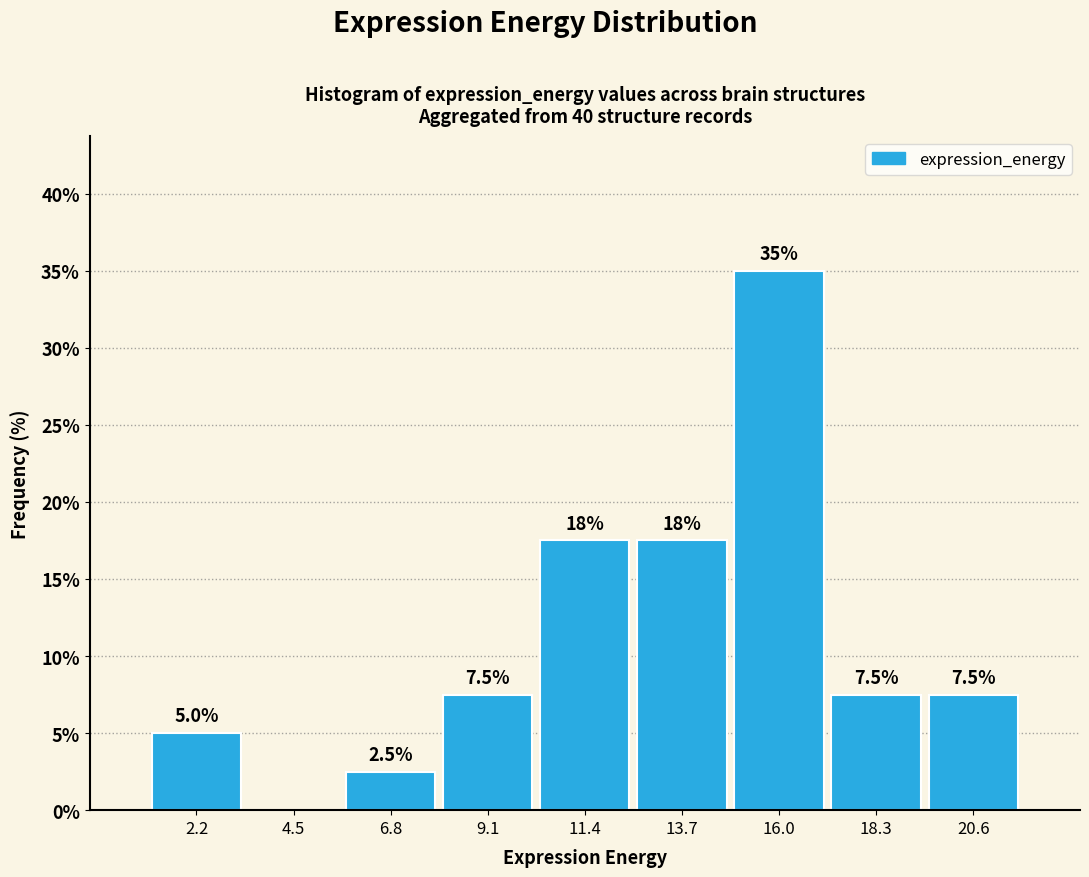

Over which range of the x-axis is the bar tallest?

15.0 to 17.0